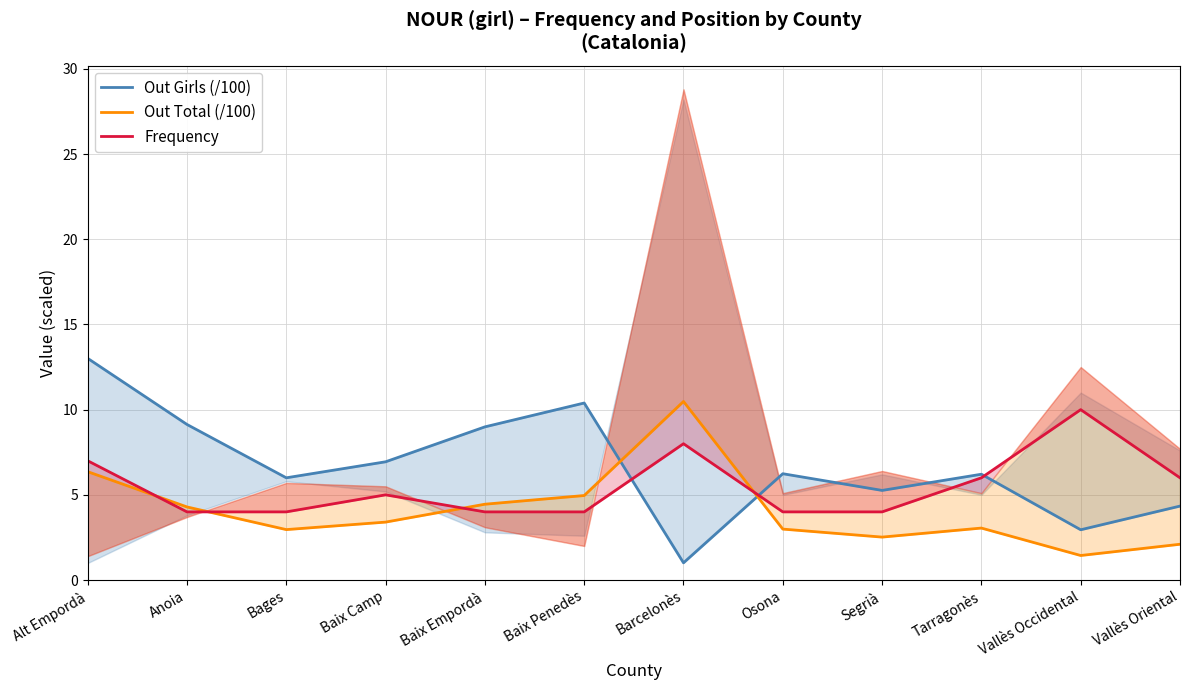

How many values in the Out Total (/100) series exceed 3?

7